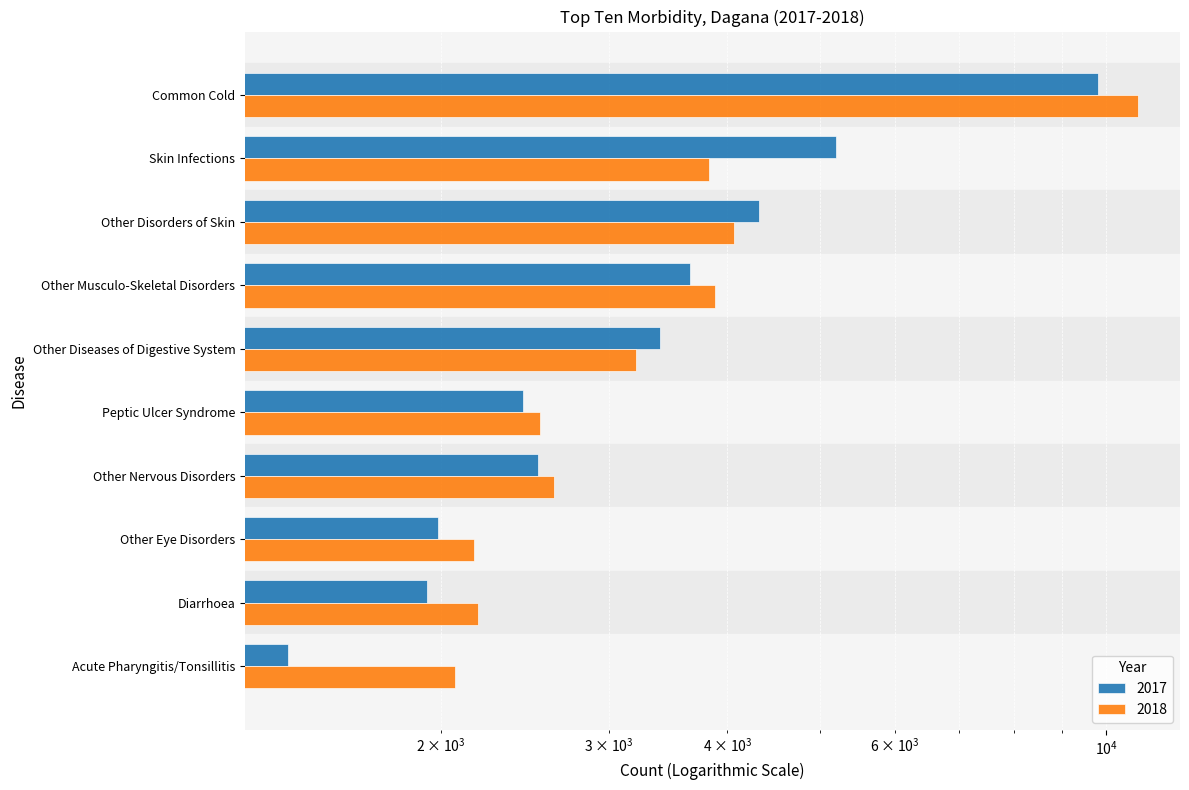

Rank the series at Common Cold from highest to lowest value.

2018, 2017